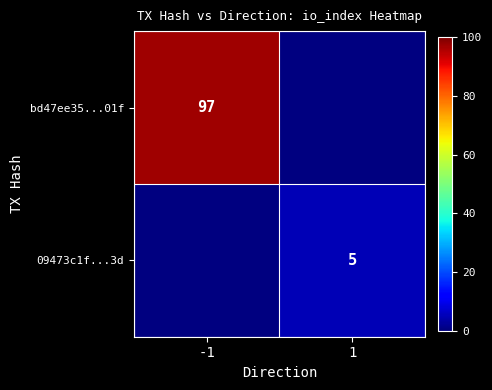

What is the greatest value displayed?

97.0